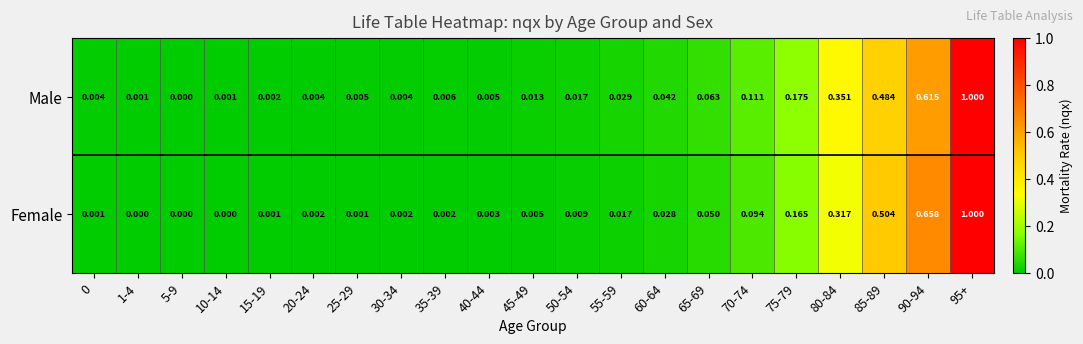

Between 15-19 and 70-74, which series saw the biggest shift?

Male